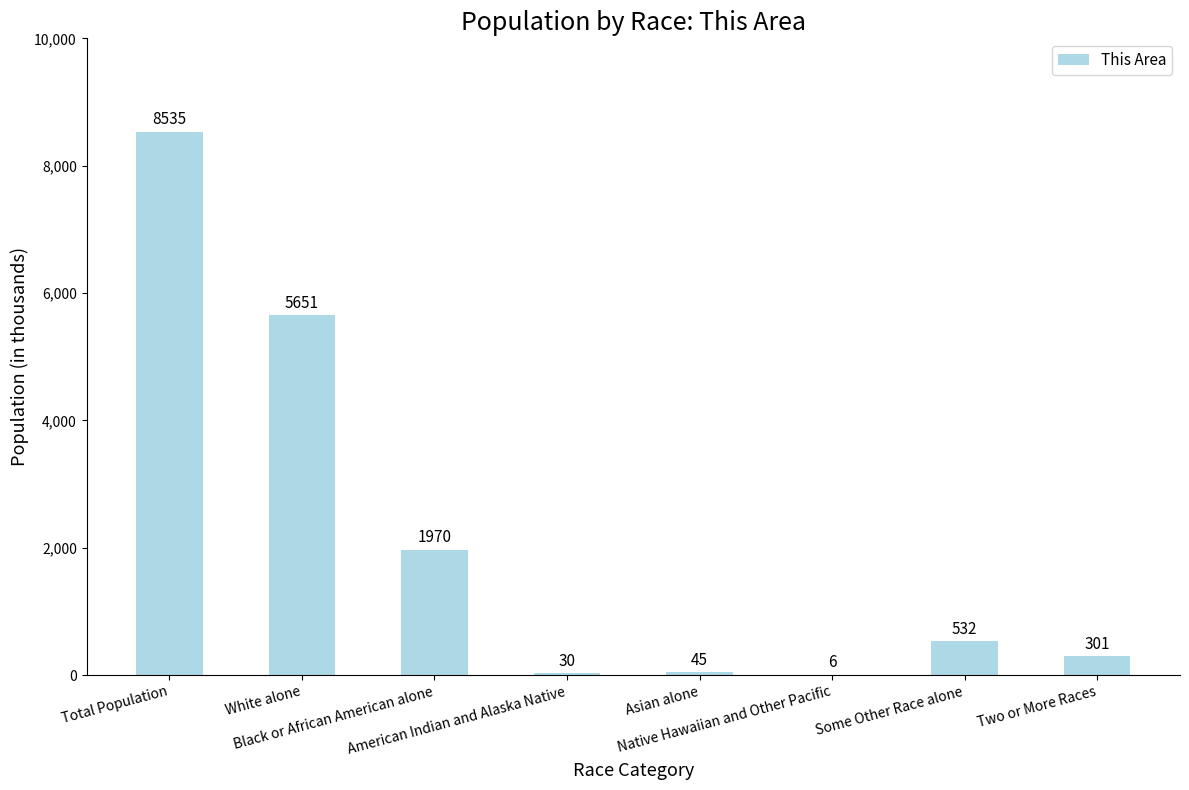

Reading left to right, transcribe all the data shown in this chart.

8535	5651	1970	30	45	6	532	301